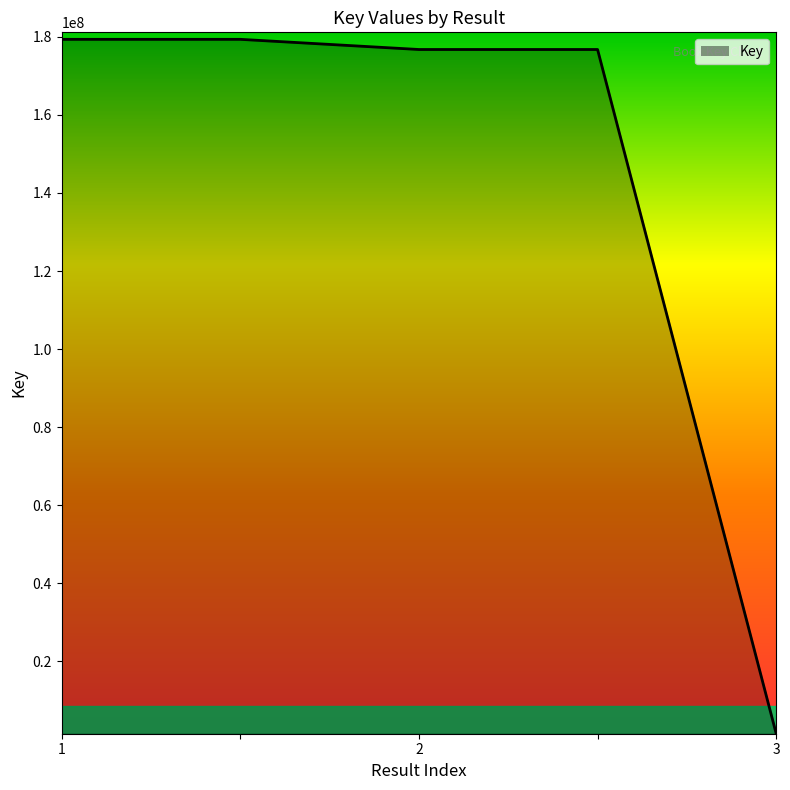

What is the maximum value shown in the chart?

179342919